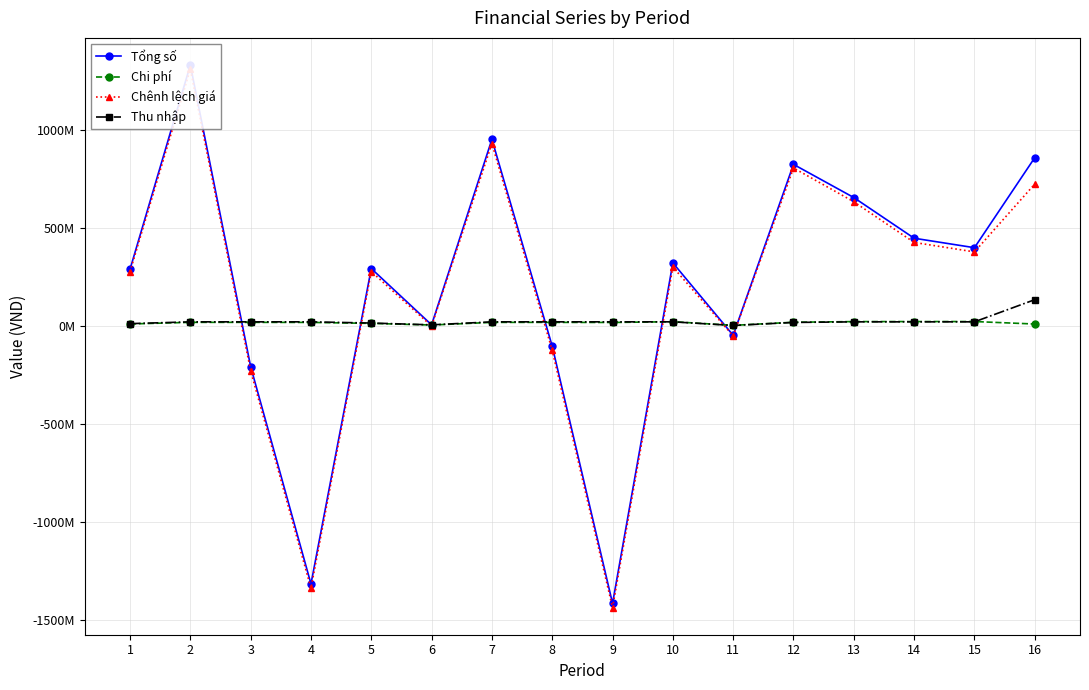

Which category has the highest value in the Chênh lệch giá series?

2